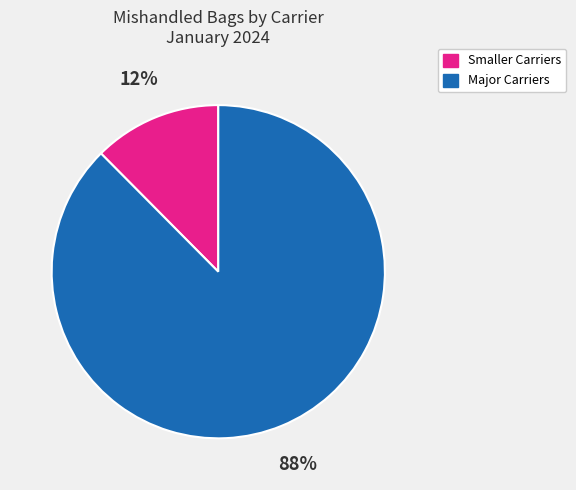

To the nearest percent, what is the average slice percentage?

50%